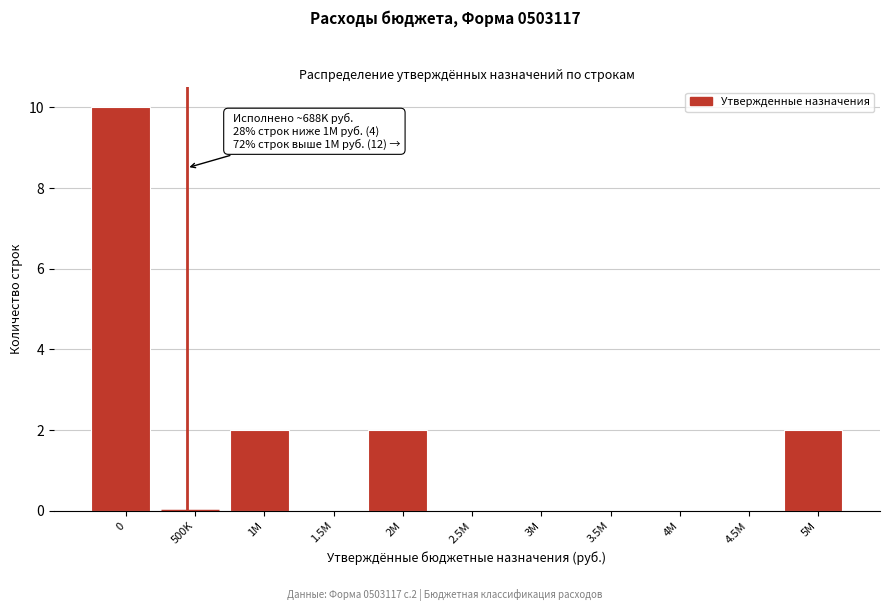

Reading left to right, transcribe all the data shown in this chart.

0=10	500K=0	1M=2	1.5M=0	2M=2	2.5M=0	3M=0	3.5M=0	4M=0	4.5M=0	5M=2